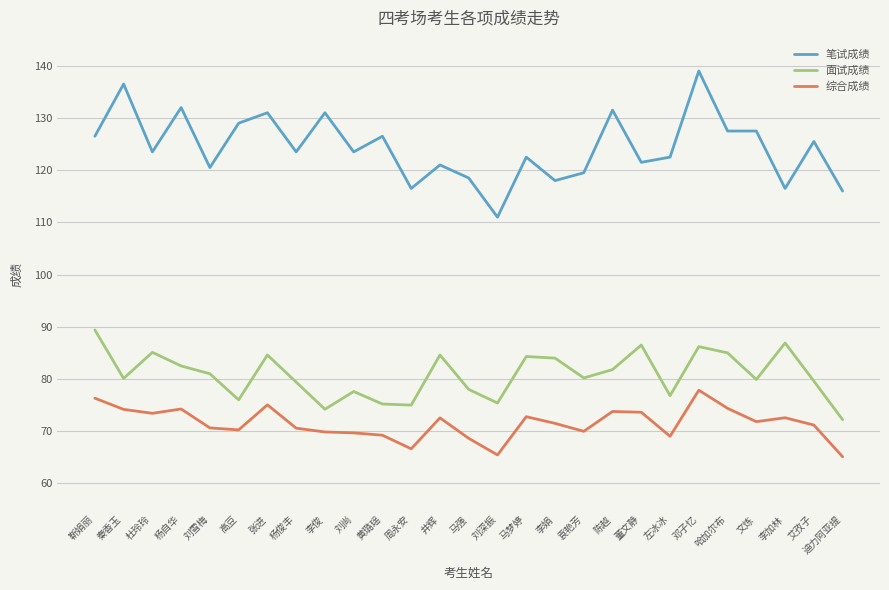

At how many categories does at least one series exceed 135?

2